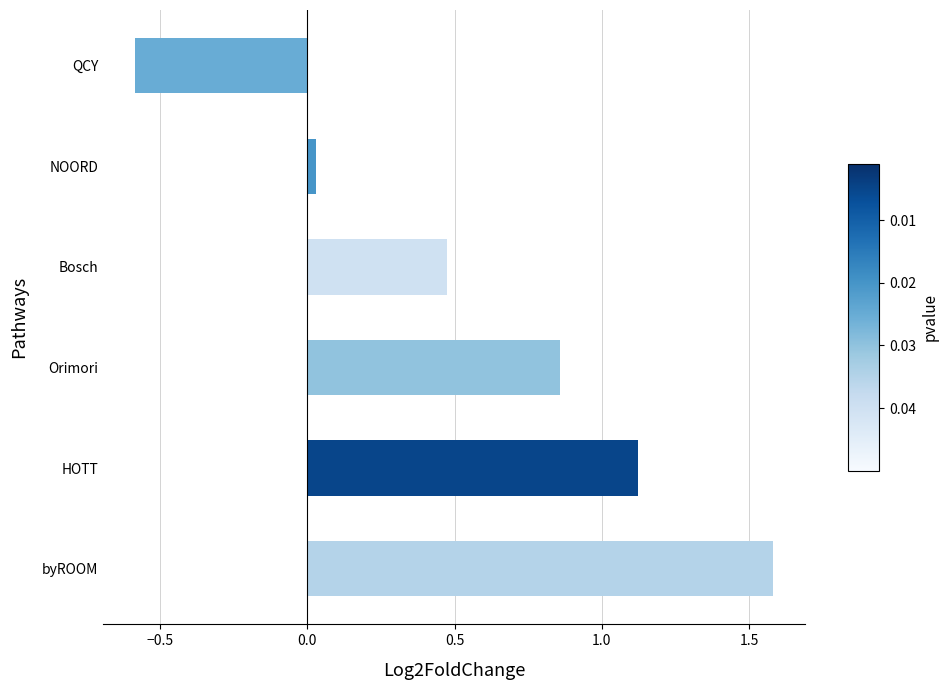

Is it true that the value at QCY is -0.6?

True